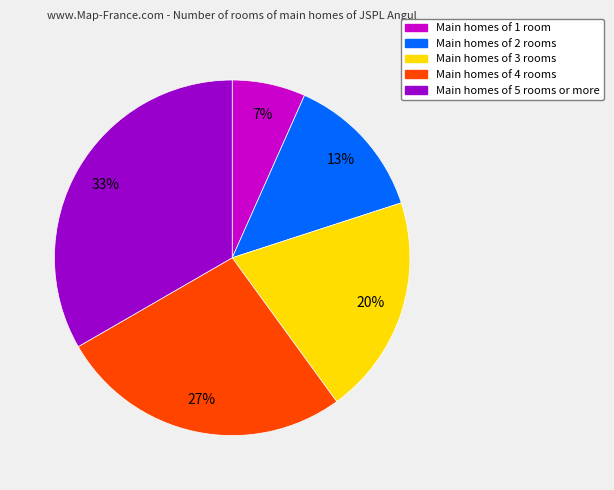

Does any single category account for the majority?

No